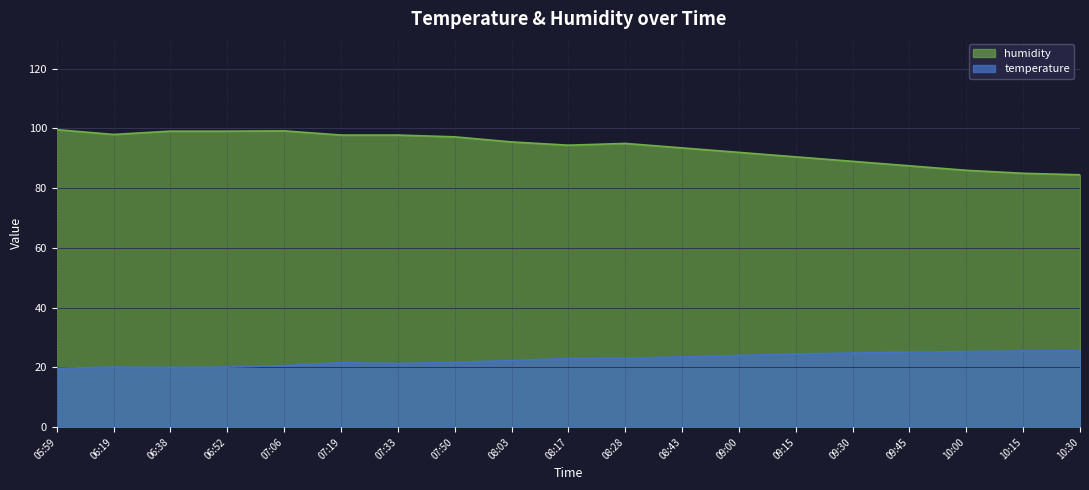

What is the lowest value of the temperature series?

19.7